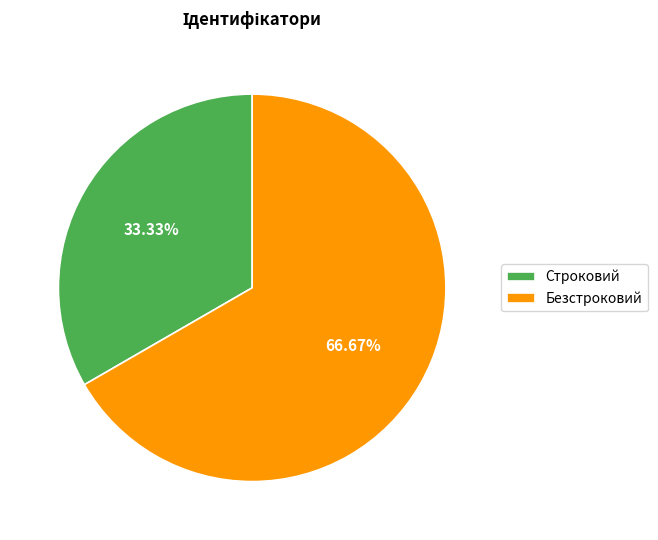

To the nearest percent, what portion does Строковий represent?

33%